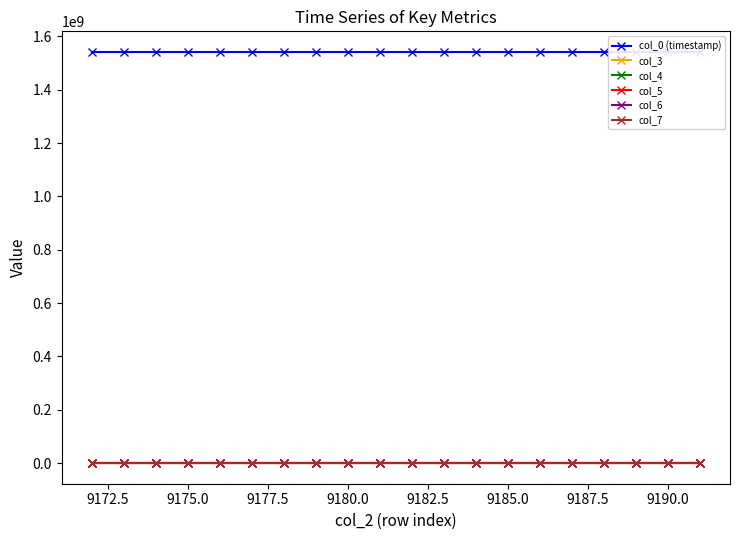

Which series has the largest total across all categories?

col_0 (timestamp)